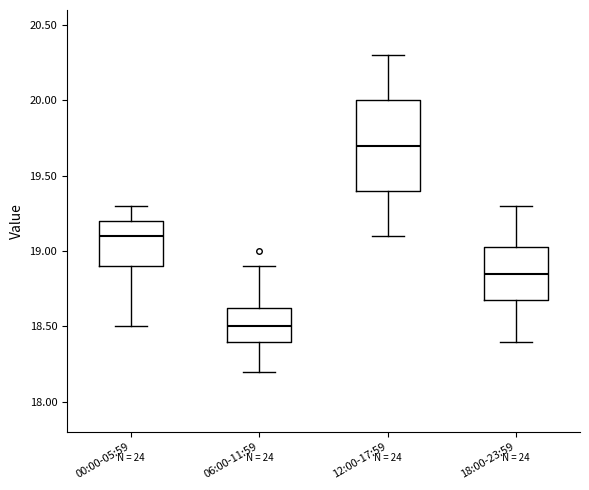

Which box has the lowest median line?

06:00-11:59